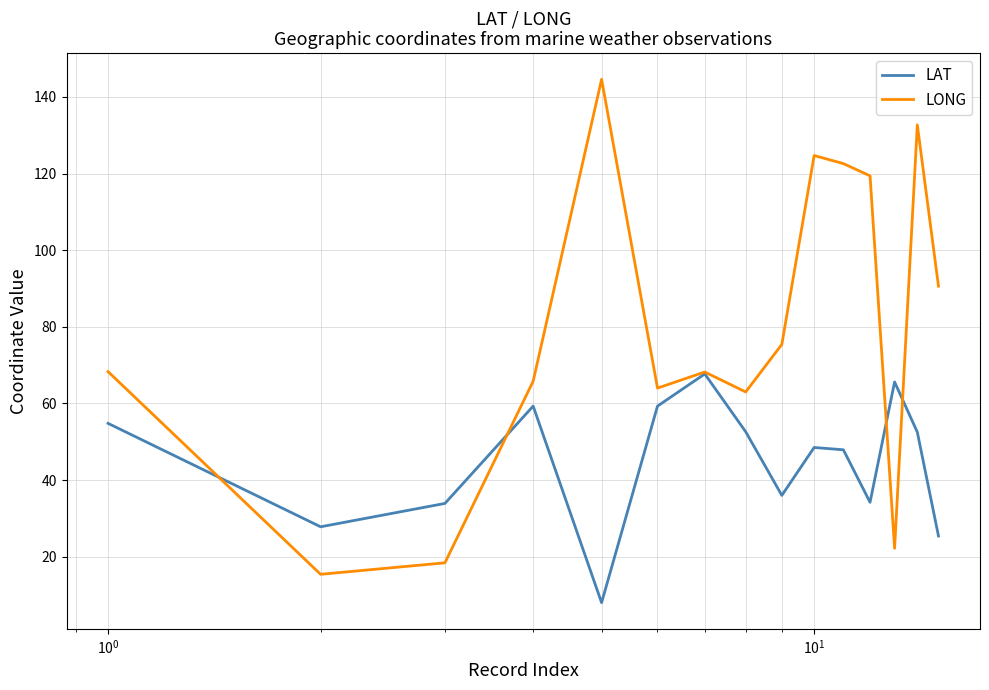

Which series has the largest total across all categories?

LONG